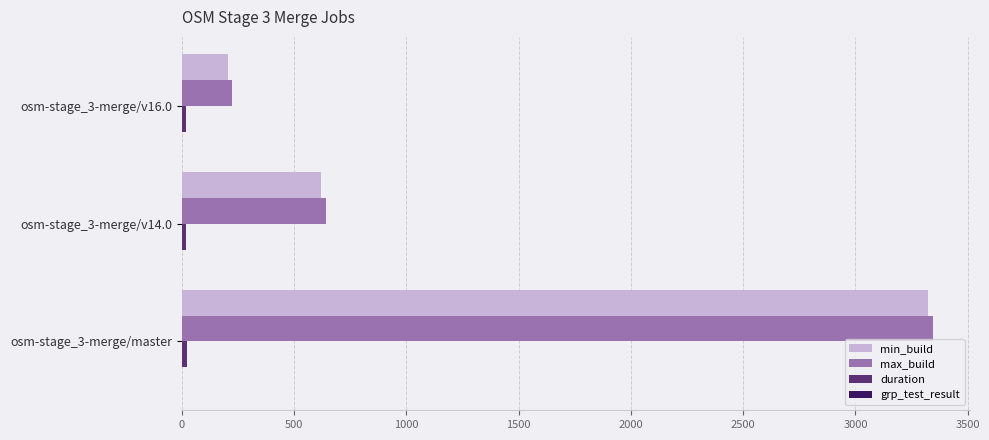

What is the maximum value shown in the chart?

3344.0